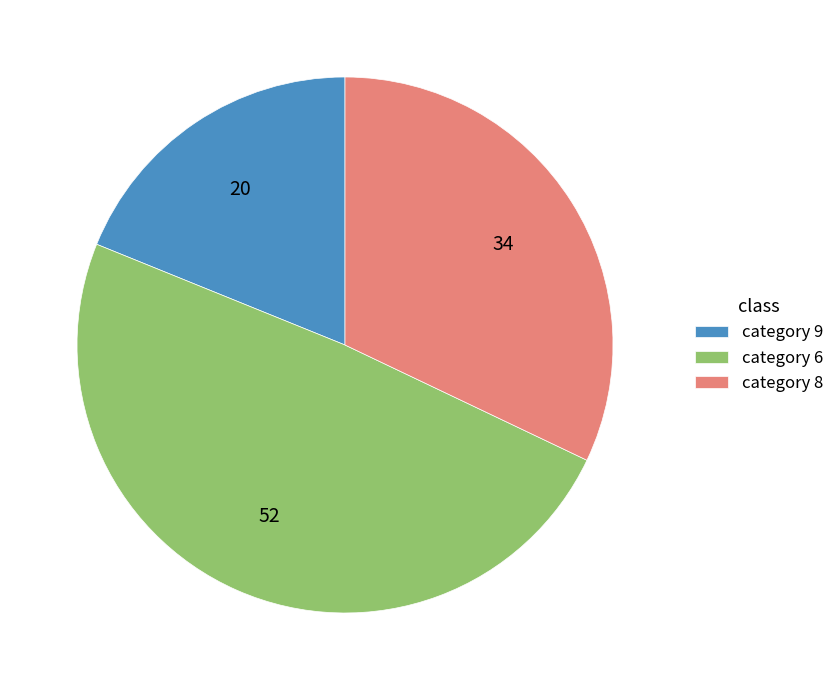

Is there a majority slice in this chart?

No